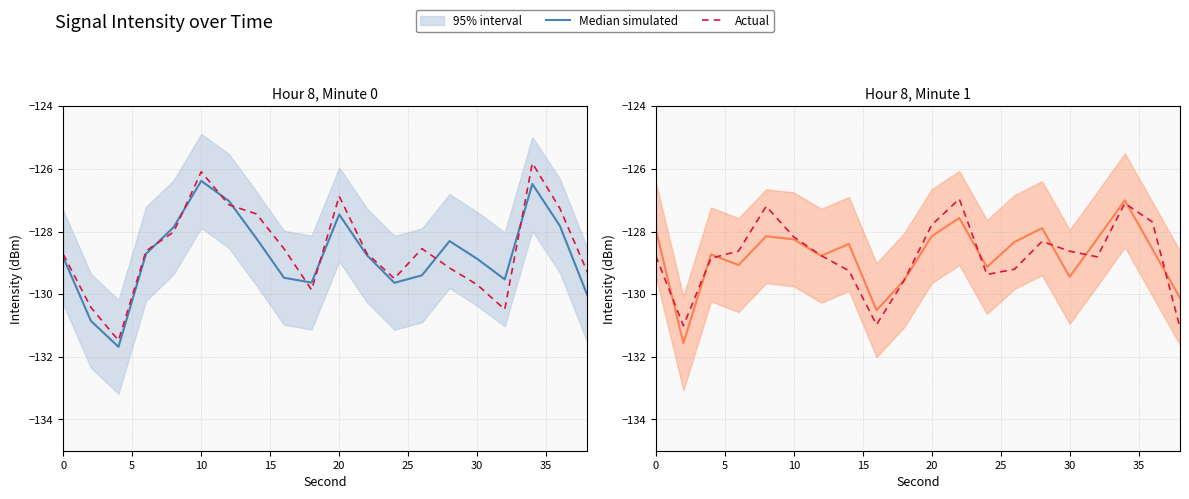

How many values in the Actual series are below -128?

15